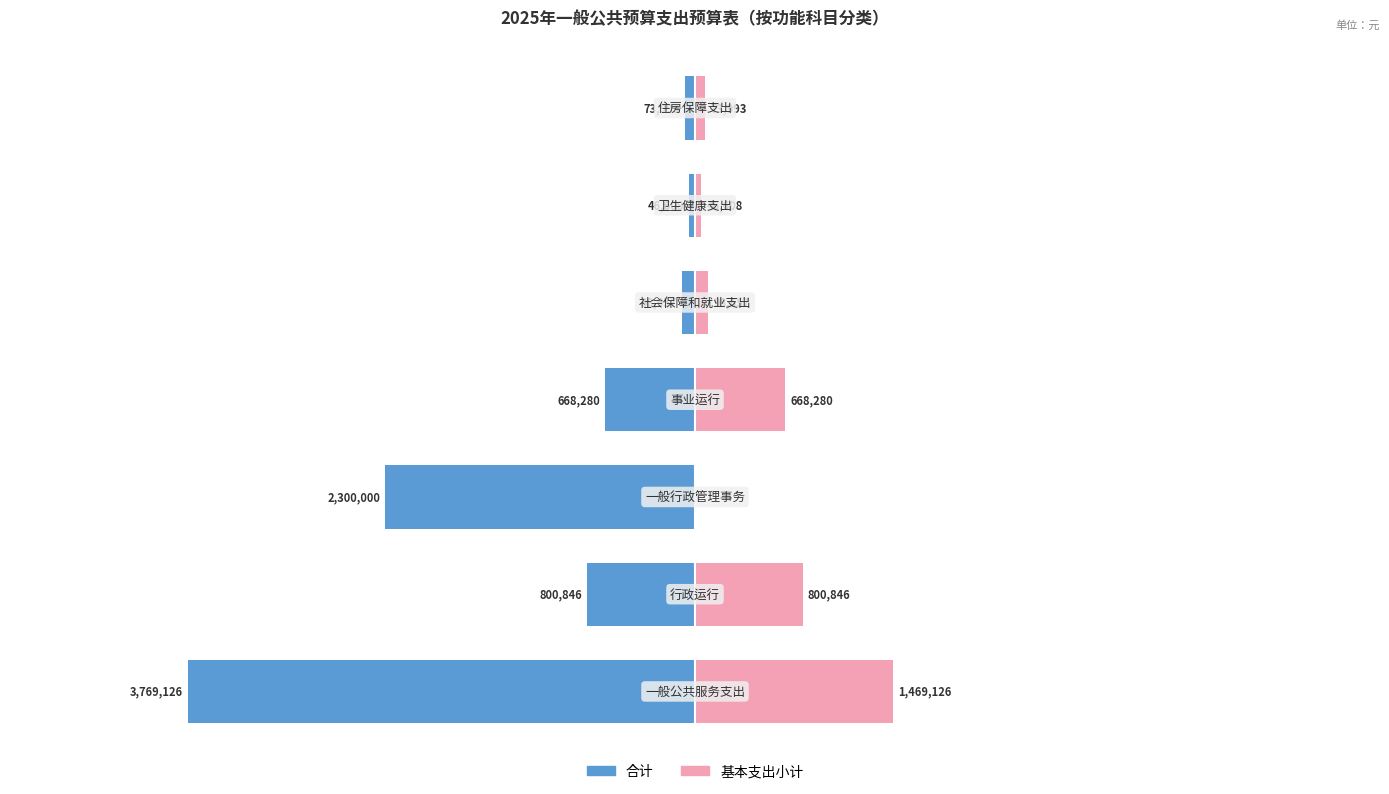

Is the value of 合计 at −2 greater than the value of 基本支出小计 at 4?

No